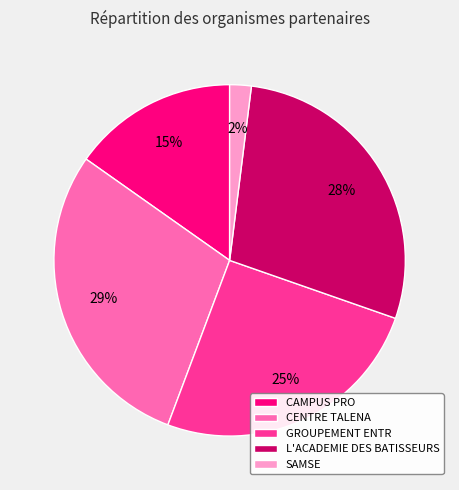

Is the sum of GROUPEMENT ENTR and SAMSE greater than half?

No